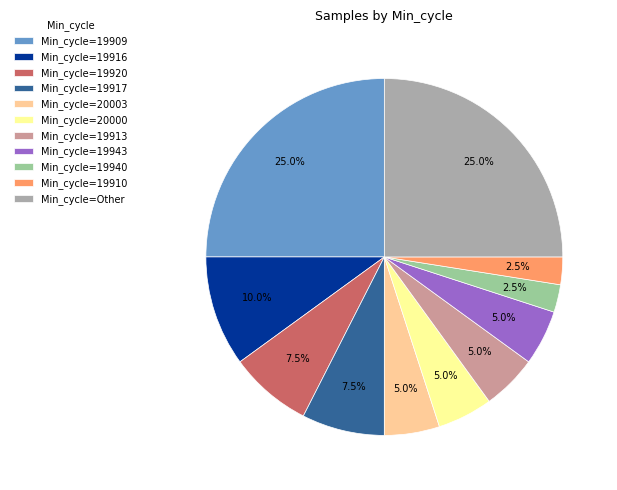

How much of the chart is everything except Min_cycle=19910?

97.5%